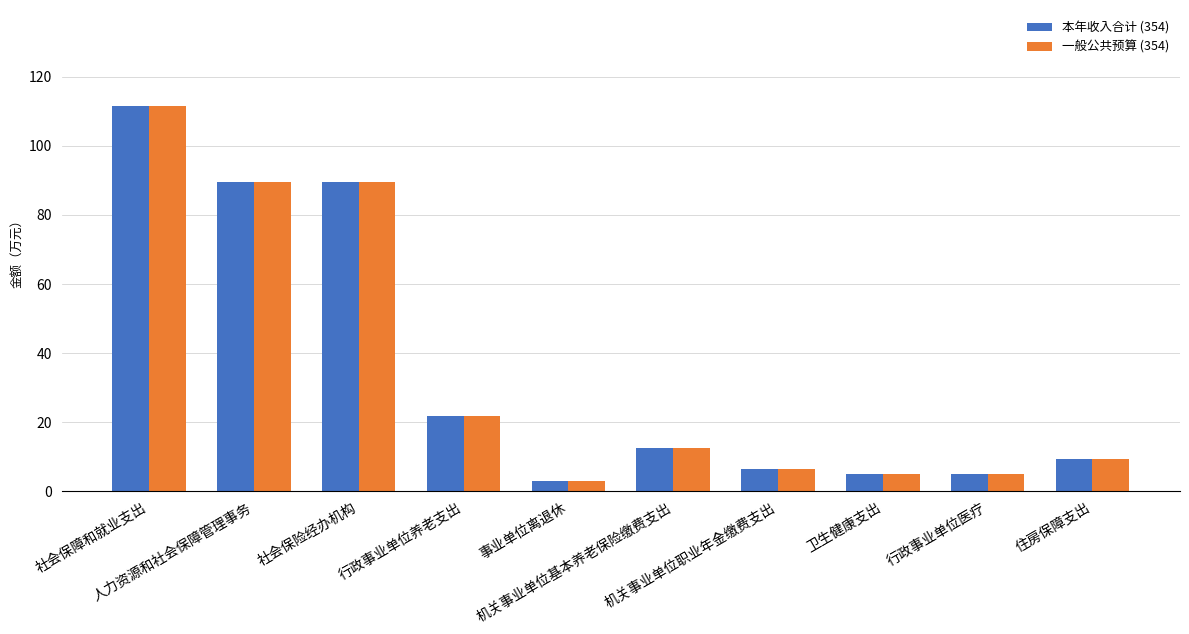

What is the maximum value for 本年收入合计 (354)?

111.5